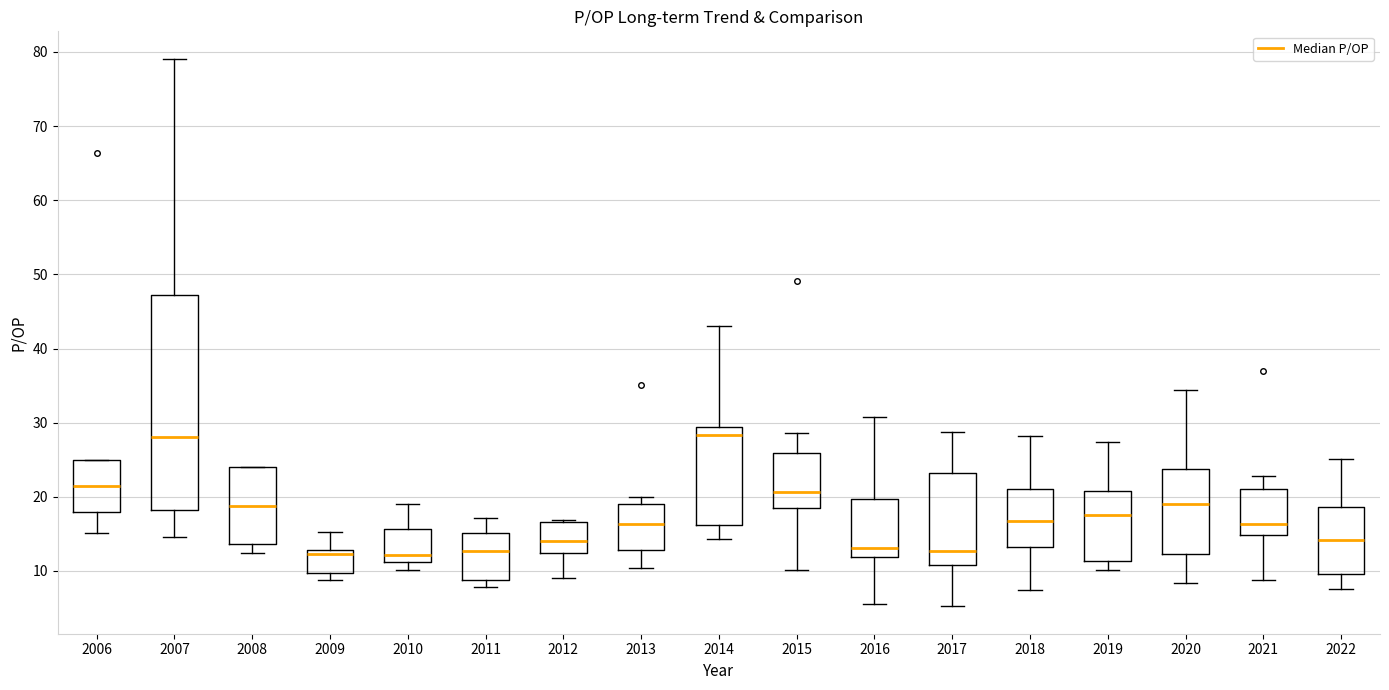

Reading left to right, read every box against the y-axis: the position of its median line, the range the box covers, and the ends of its whiskers. The values are not printed on the chart, so give them approximately, as read against the axis.

2006: median 21, box 18 to 25, whiskers 15 to 25
2007: median 28, box 18 to 47, whiskers 15 to 79
2008: median 19, box 14 to 24, whiskers 12 to 24
2009: median 12, box 10 to 13, whiskers 9 to 15
2010: median 12, box 11 to 16, whiskers 10 to 19
2011: median 13, box 9 to 15, whiskers 8 to 17
2012: median 14, box 12 to 17, whiskers 9 to 17
2013: median 16, box 13 to 19, whiskers 10 to 20
2014: median 28, box 16 to 29, whiskers 14 to 43
2015: median 21, box 19 to 26, whiskers 10 to 29
2016: median 13, box 12 to 20, whiskers 6 to 31
2017: median 13, box 11 to 23, whiskers 5 to 29
2018: median 17, box 13 to 21, whiskers 7 to 28
2019: median 18, box 11 to 21, whiskers 10 to 27
2020: median 19, box 12 to 24, whiskers 8 to 34
2021: median 16, box 15 to 21, whiskers 9 to 23
2022: median 14, box 10 to 19, whiskers 8 to 25